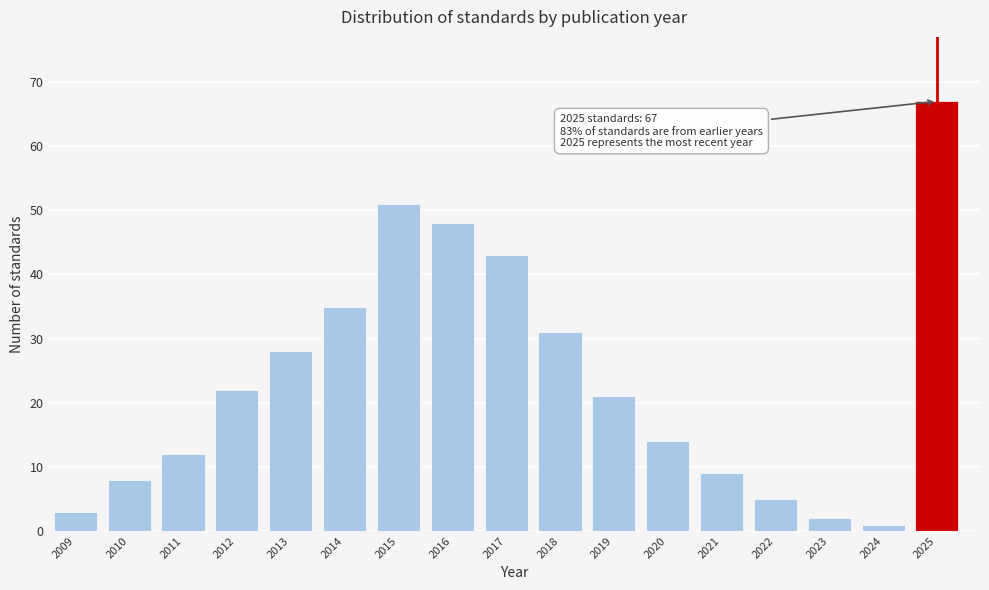

Reading left to right, extract all data points from this chart.

3	8	12	22	28	35	51	48	43	31	21	14	9	5	2	1	67